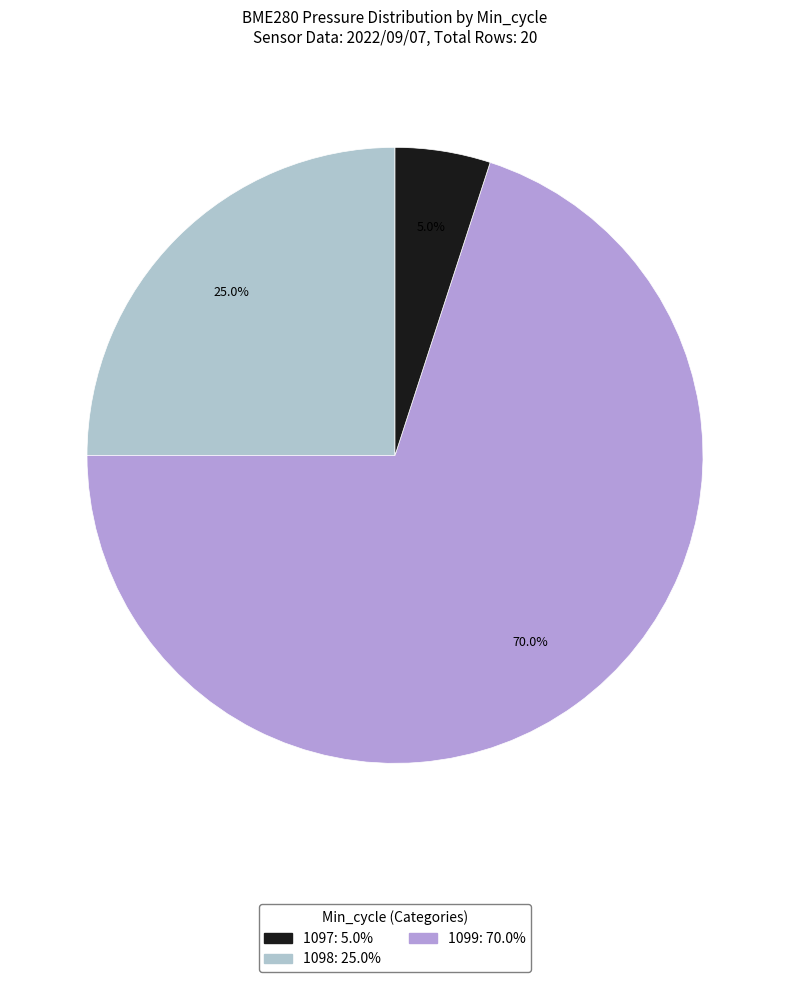

Is there a majority slice in this chart?

Yes